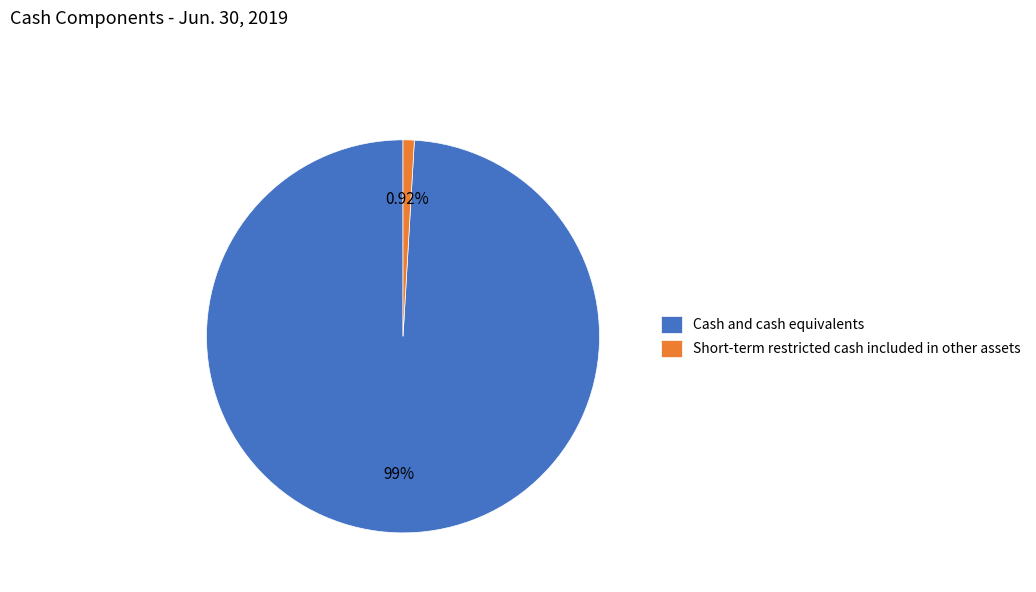

To the nearest percent, what is the difference between the largest and smallest slice percentages?

98%